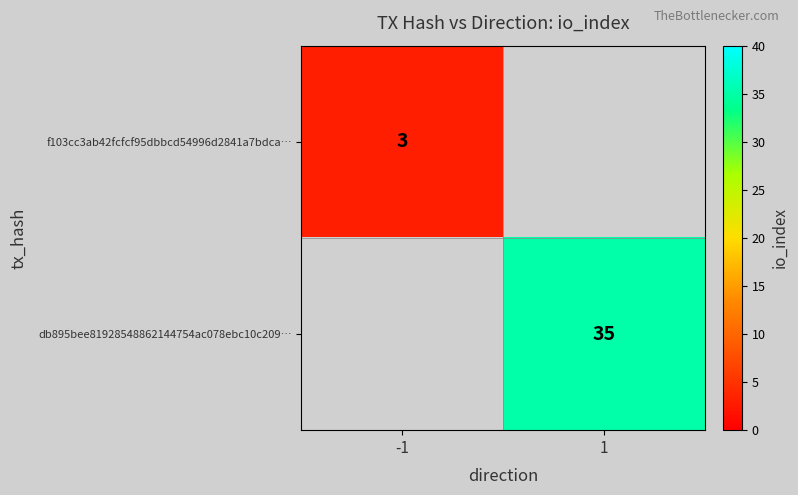

True or false: db895bee81928548862144754ac078ebc10c209… has a value of 35 at 1.

True